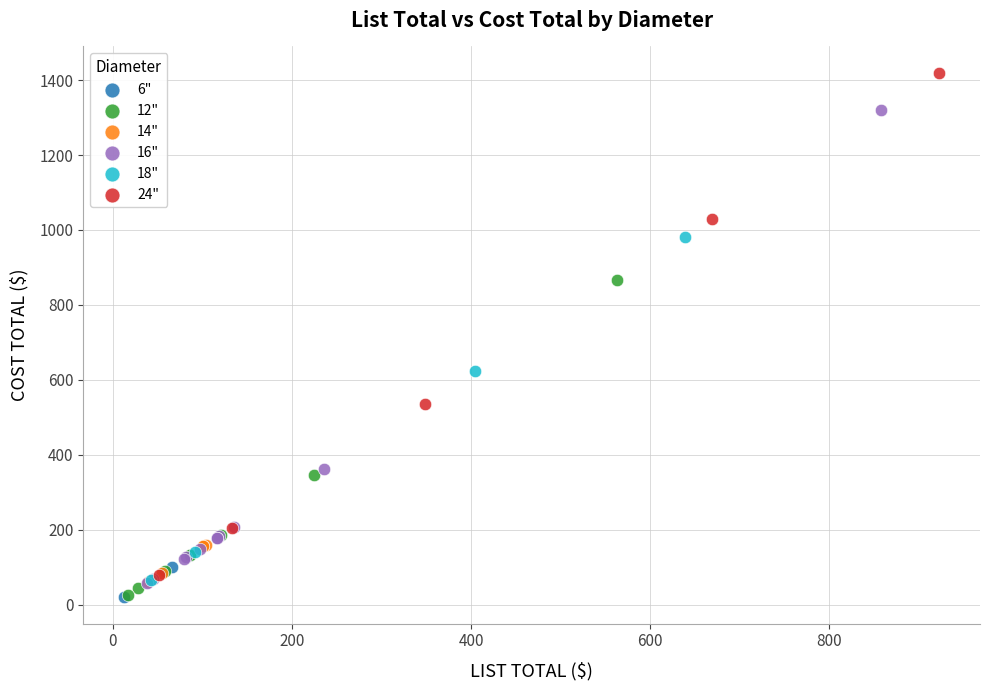

What are all the series names shown in the legend?

6", 12", 14", 16", 18", 24"